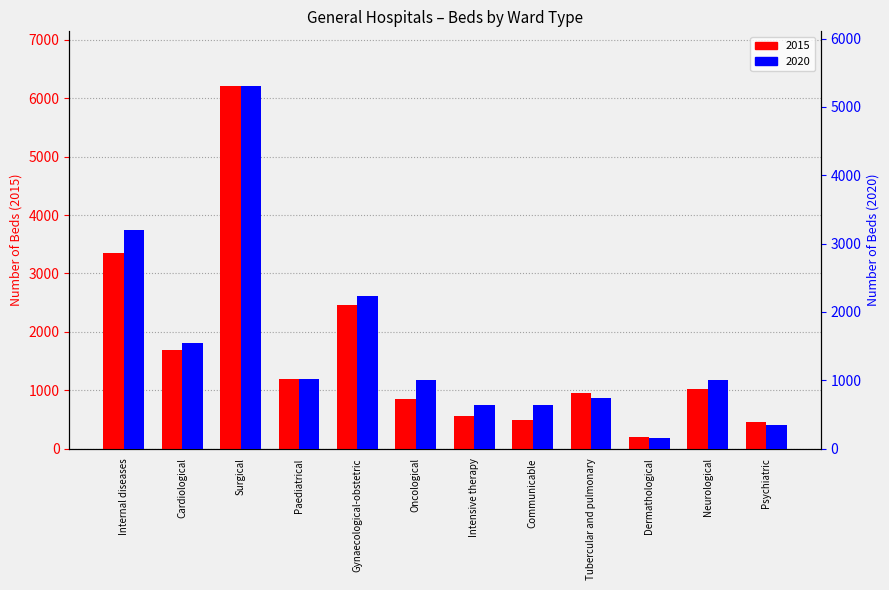

Where is 2020 nearest to the value 2732?

Internal diseases